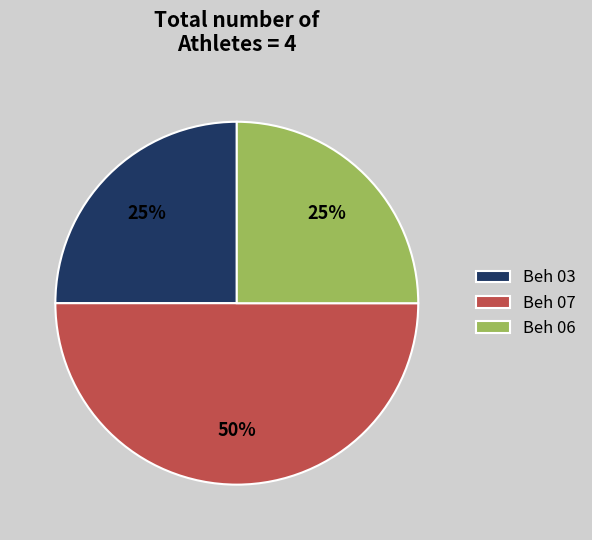

To the nearest percent, what is the difference between the largest and smallest slice percentages?

25%